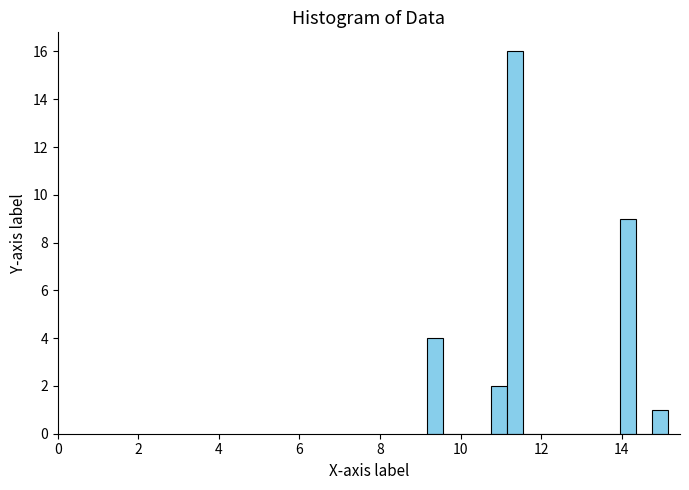

Around what value on the x-axis is the tallest bar? Give the approximate position of its centre, as read against the axis.

11.4